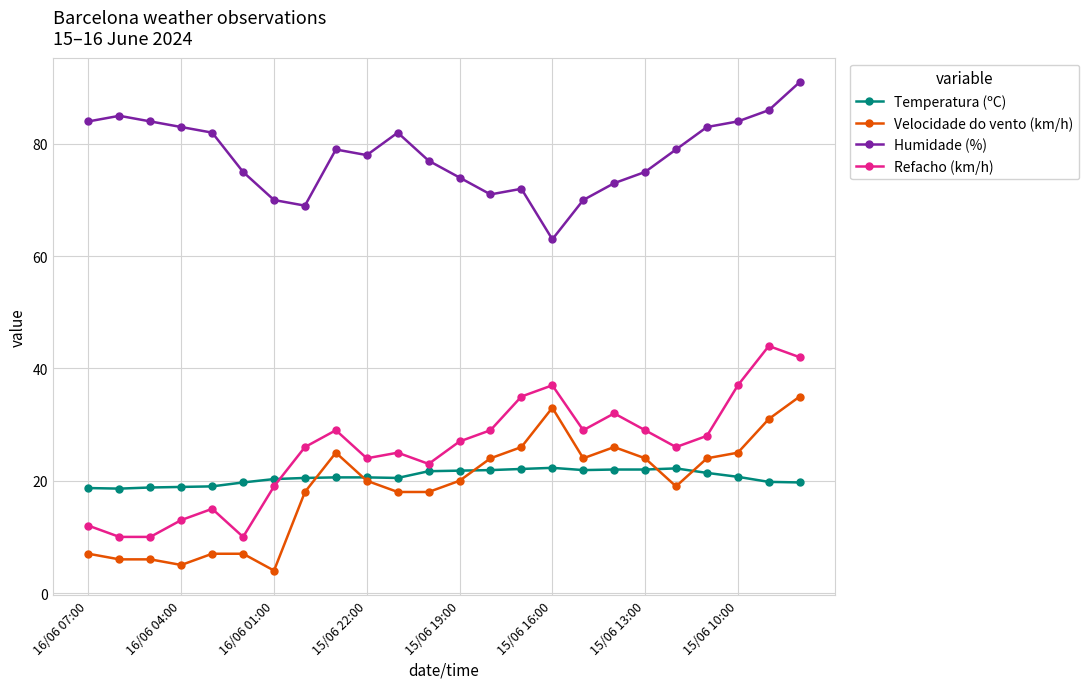

How many categories are shown in the chart?

24